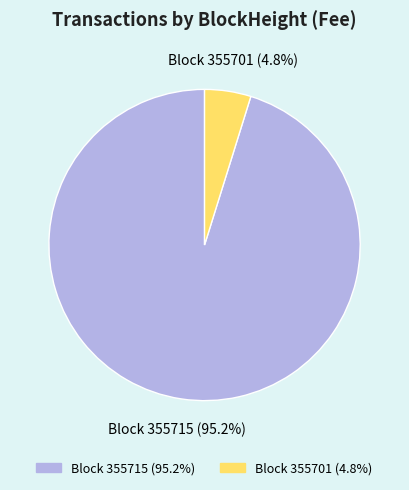

How many slices are in this pie chart?

2